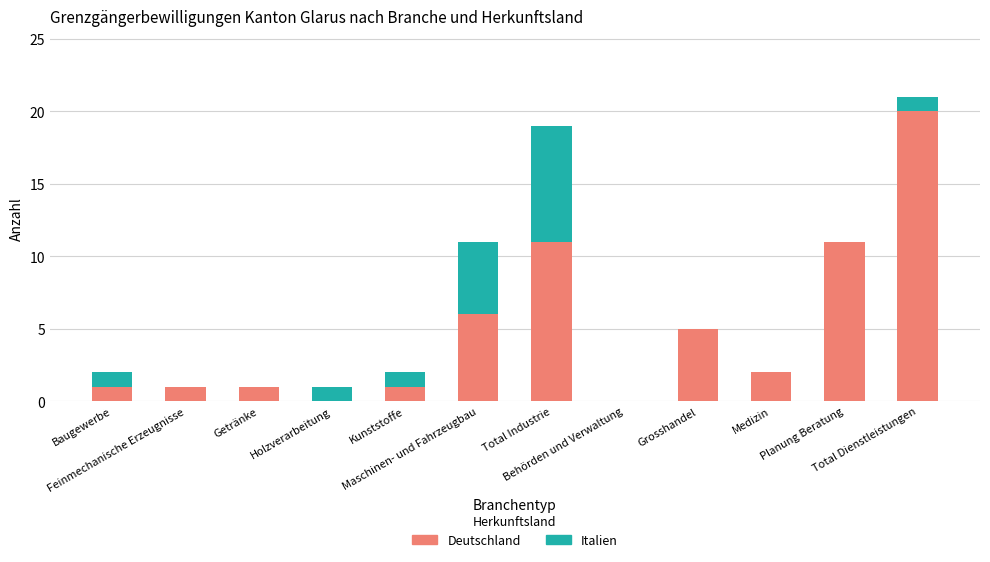

What is the maximum value for Deutschland?

20